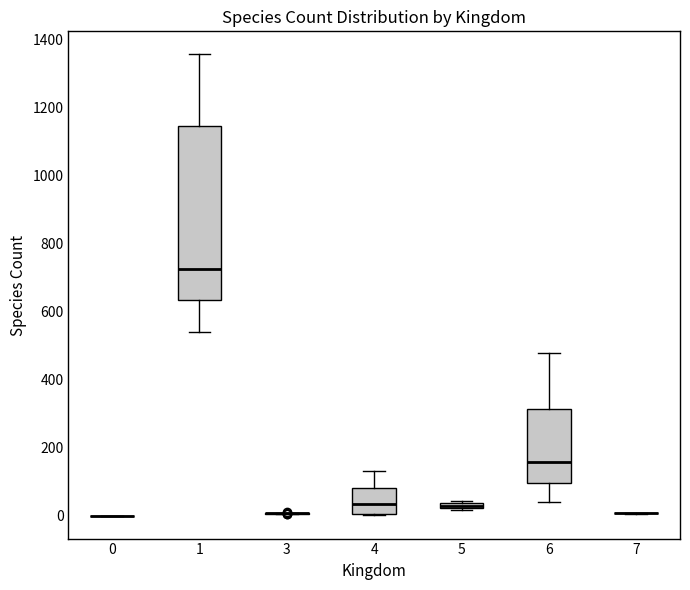

Comparing the boxes themselves (not the whiskers), which one is the tallest?

1